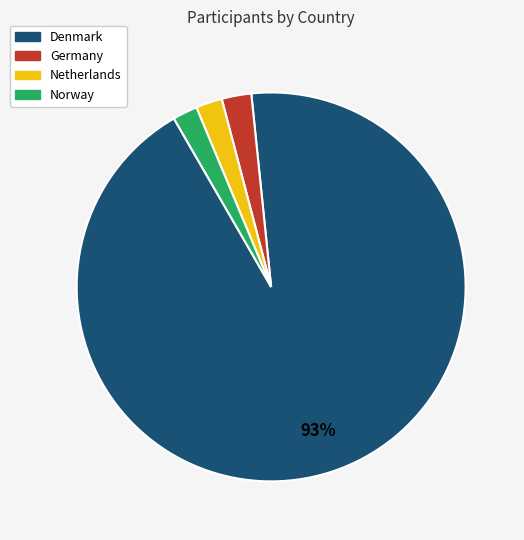

Which slice represents more than half of the pie?

Denmark